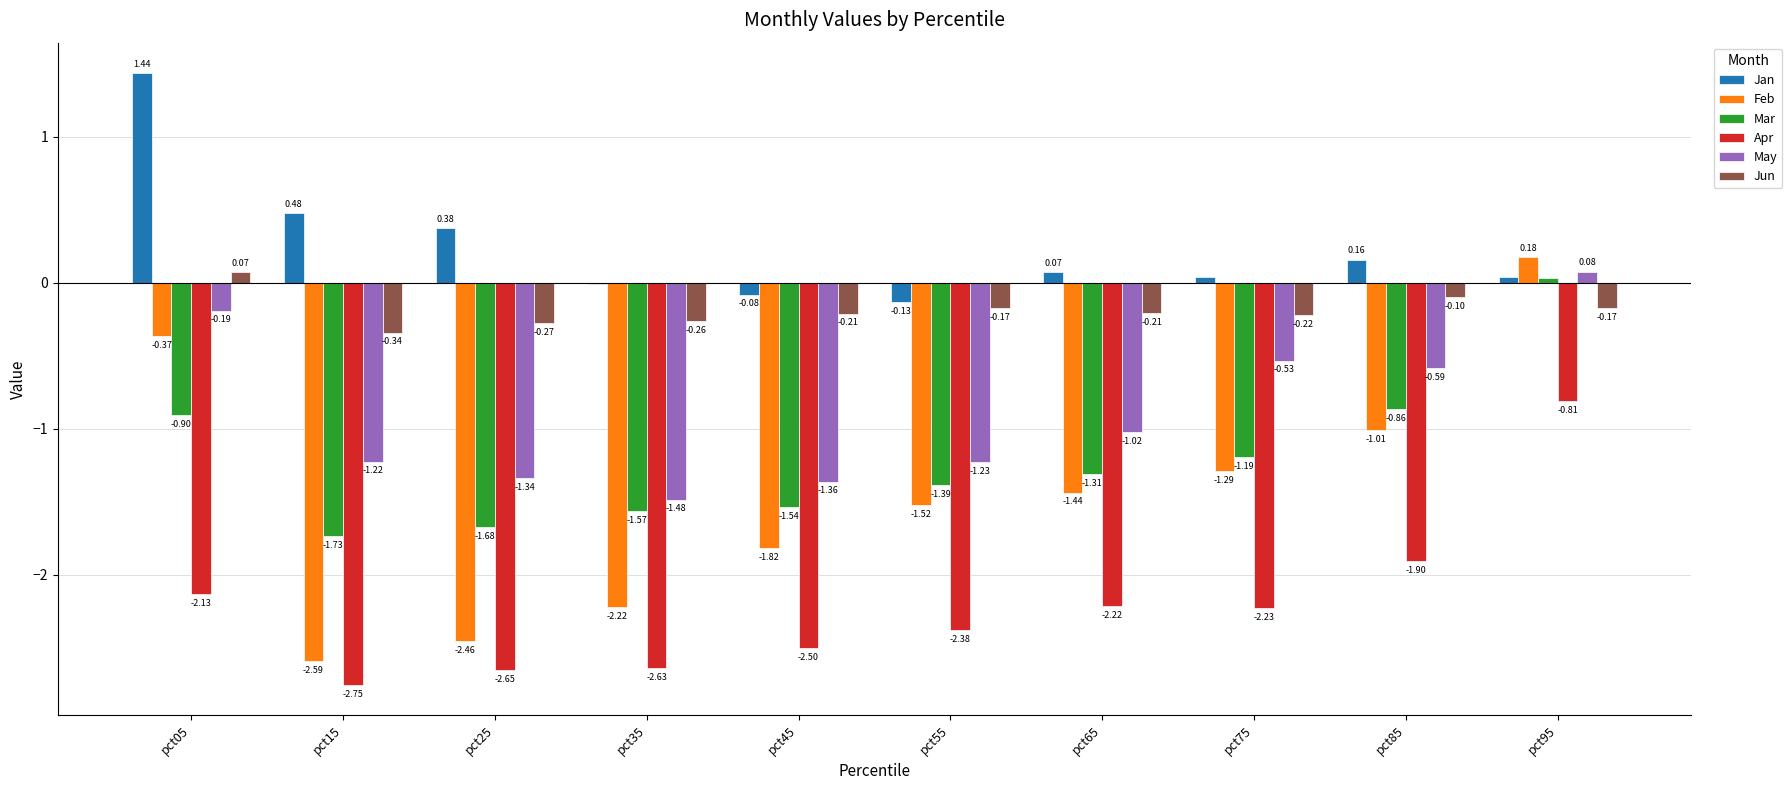

Between pct45 and pct55, which series saw the biggest shift?

Feb